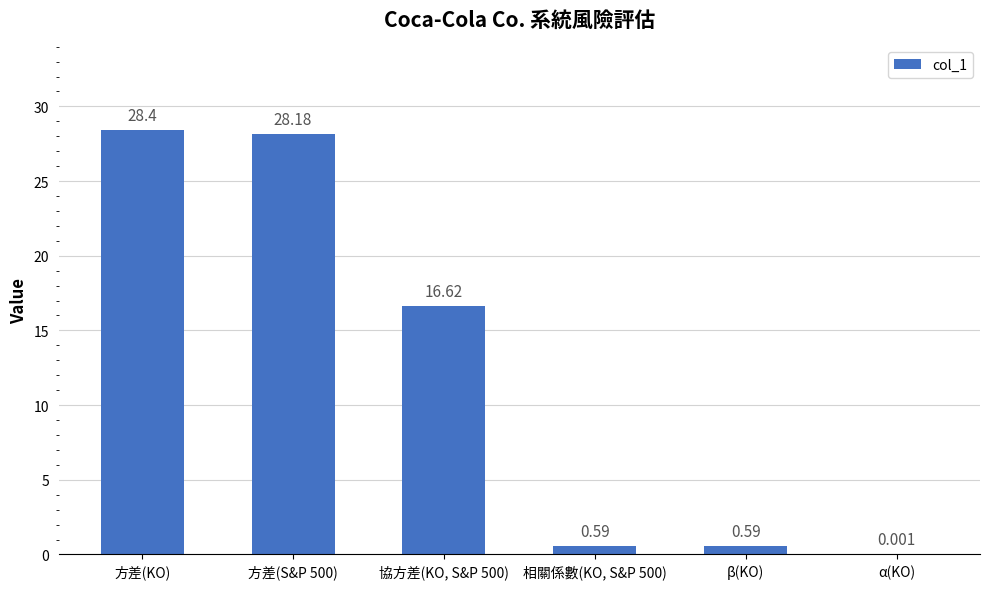

True or false: the data shows 27.3 at 協方差(KO, S&P 500).

False